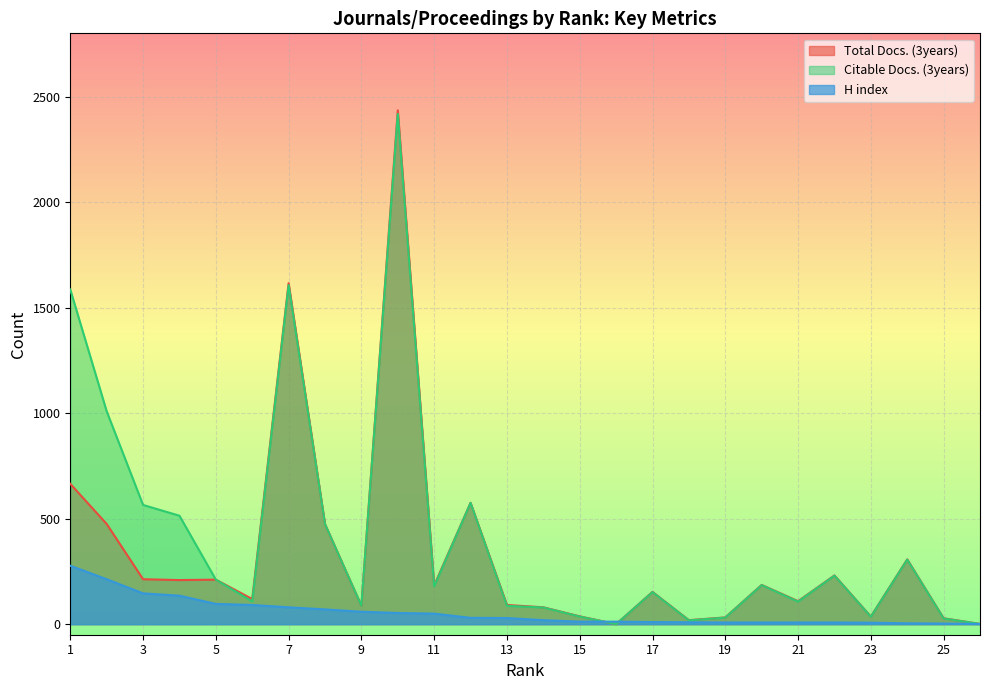

Where is the first local maximum for Total Docs. (3years)?

5